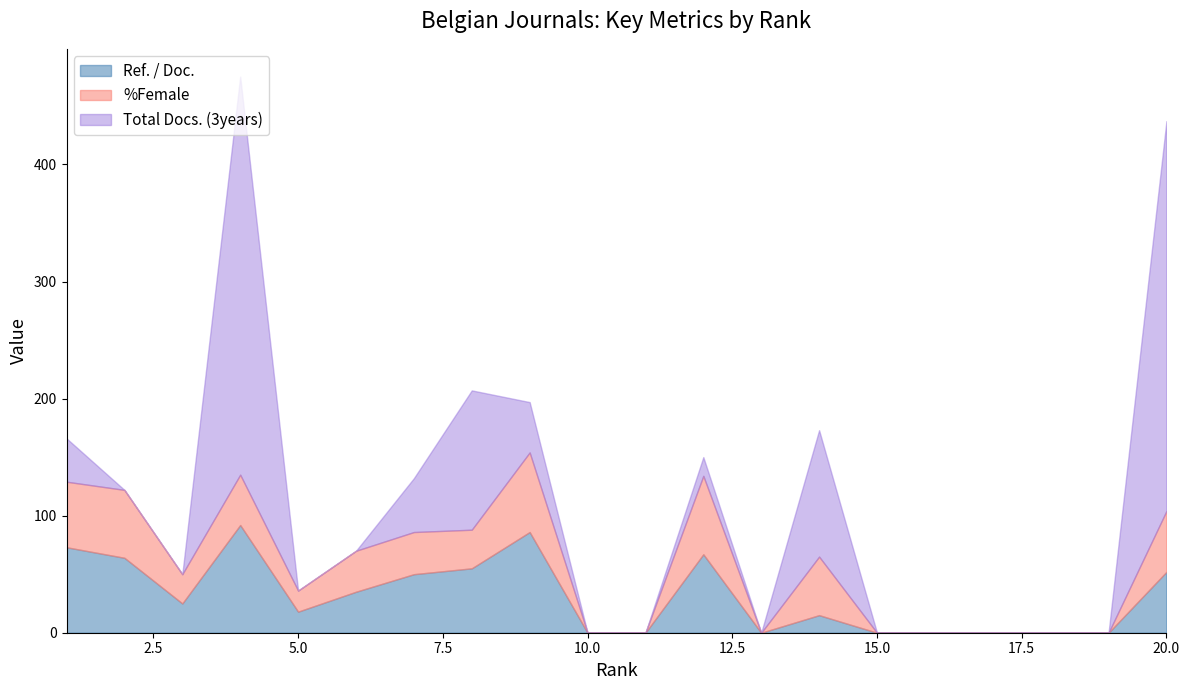

What is the difference between the maximum and minimum values in the %Female series?

68